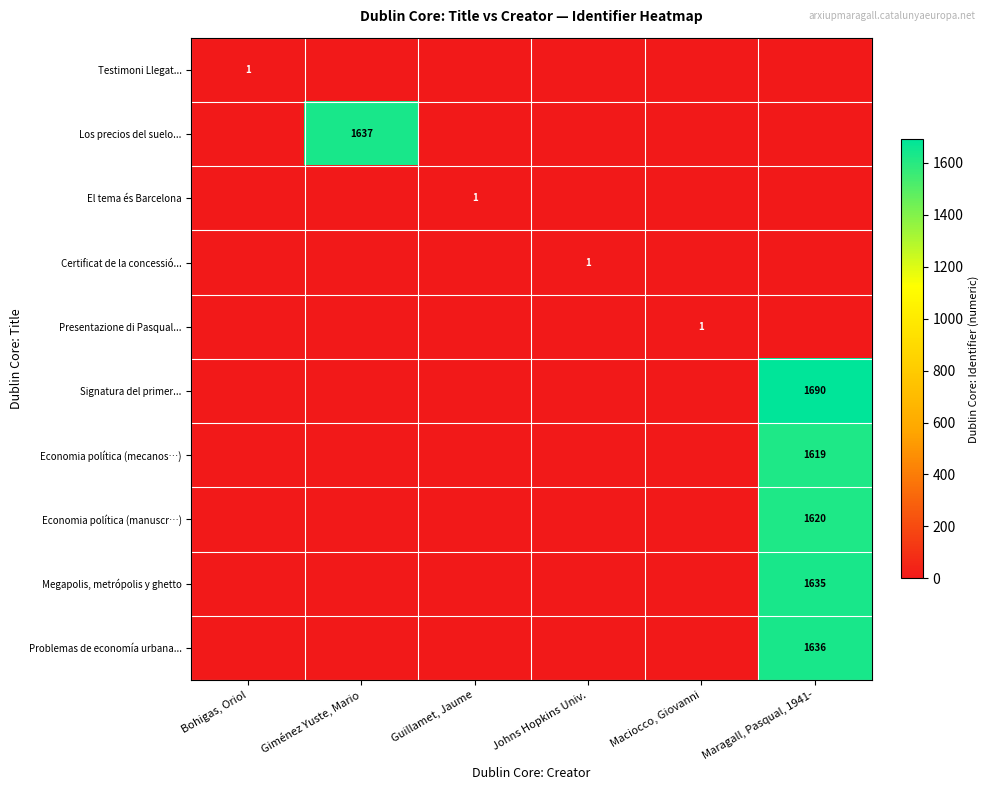

How many distinct data groups are displayed?

10